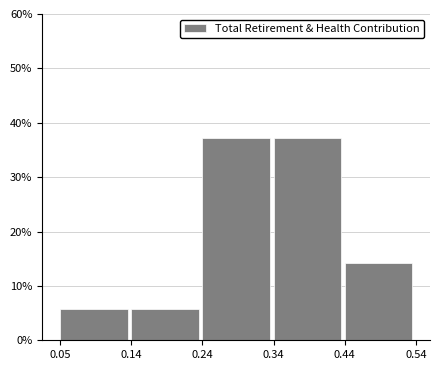

Reading right to left, list all the values displayed in this chart.

0.44=14.3	0.34=37.1	0.24=37.1	0.14=5.7	0.05=5.7